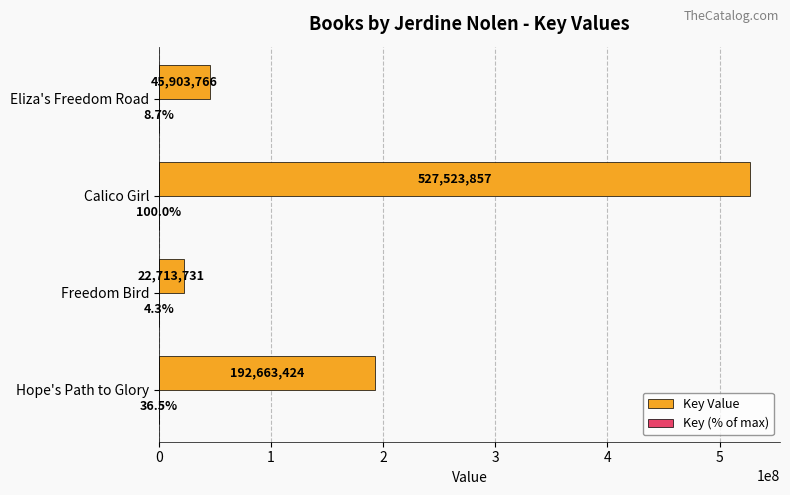

What is the sum of all Key Value values?

788804778.0